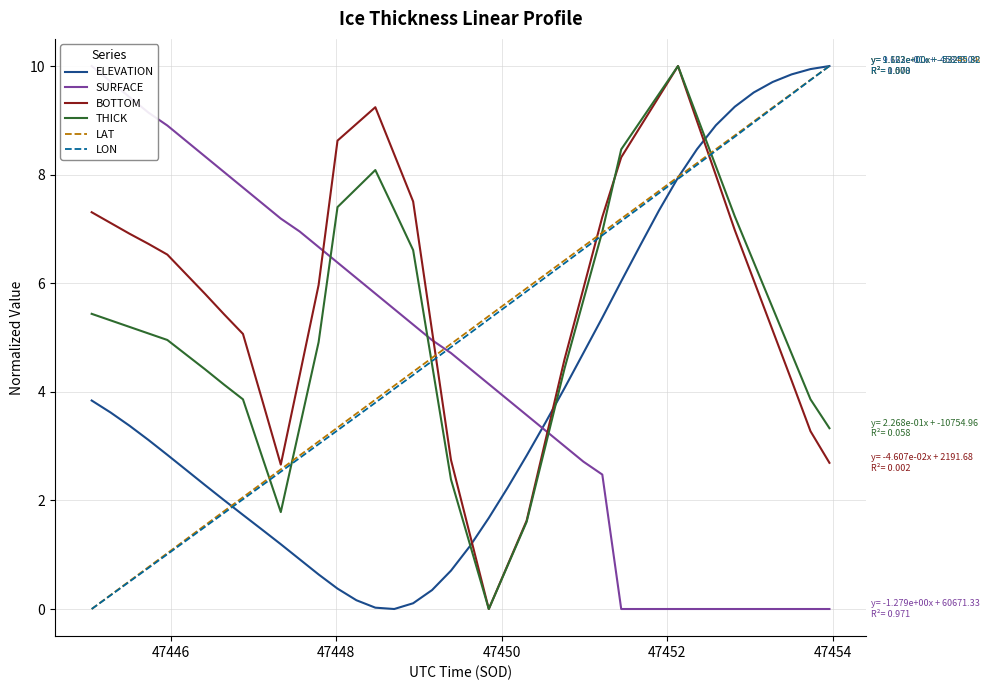

What is the maximum value for THICK?

10.0